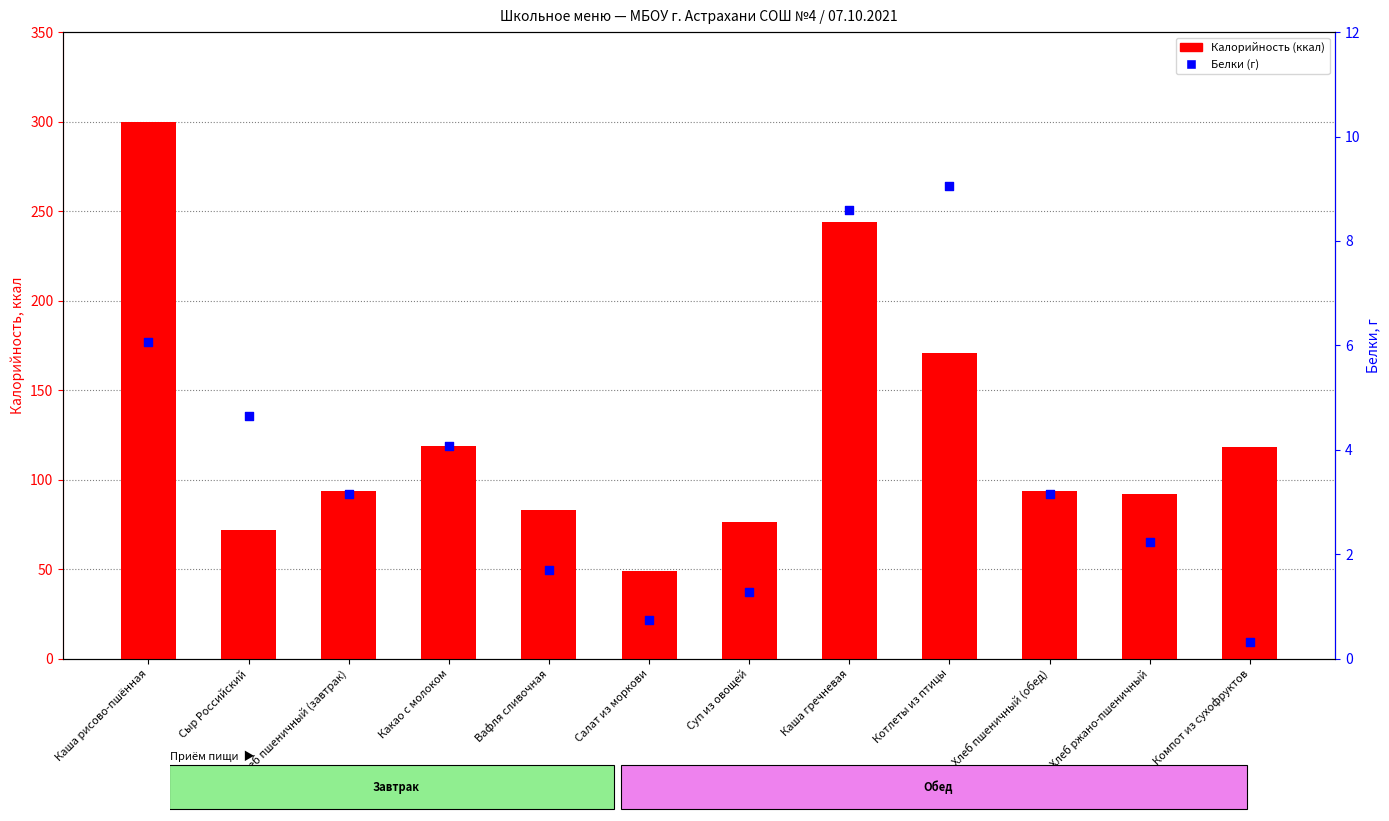

What are all the series names shown in the legend?

Калорийность (ккал), Белки (г)